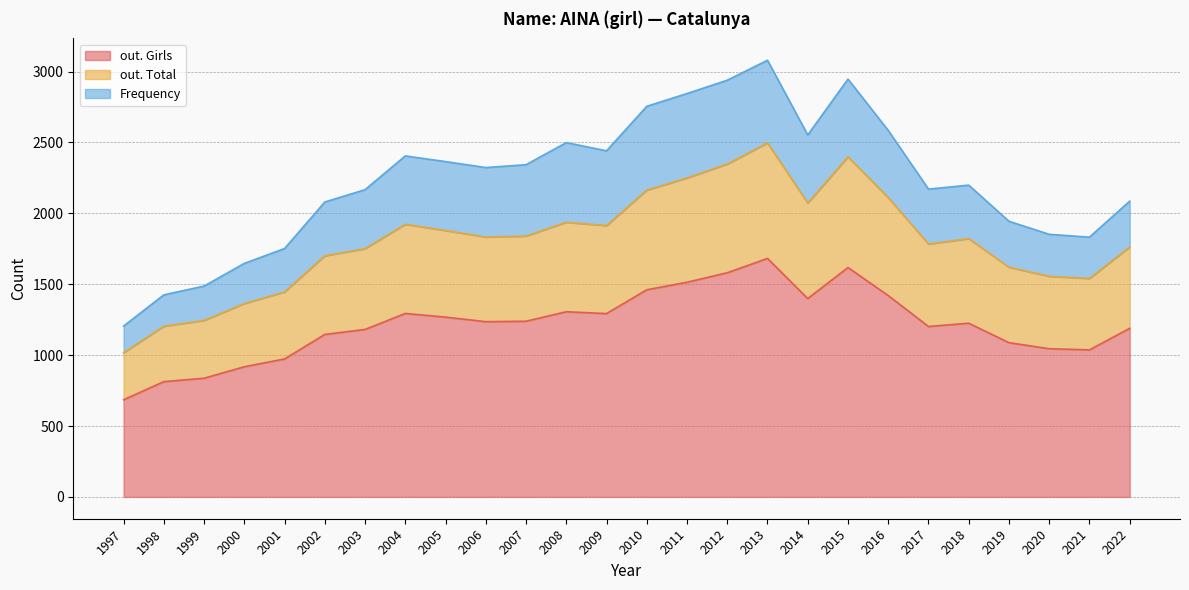

At how many categories does at least one series exceed 1430?

5